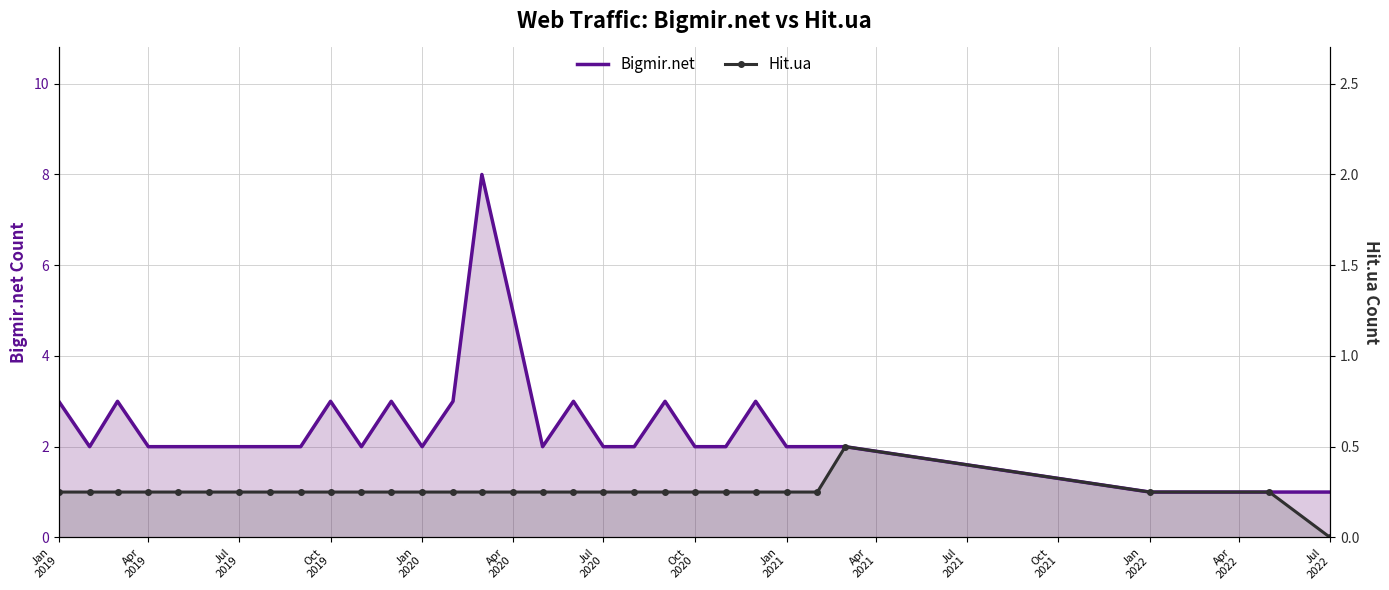

At which label is Hit.ua closest to 1?

Jan
2019